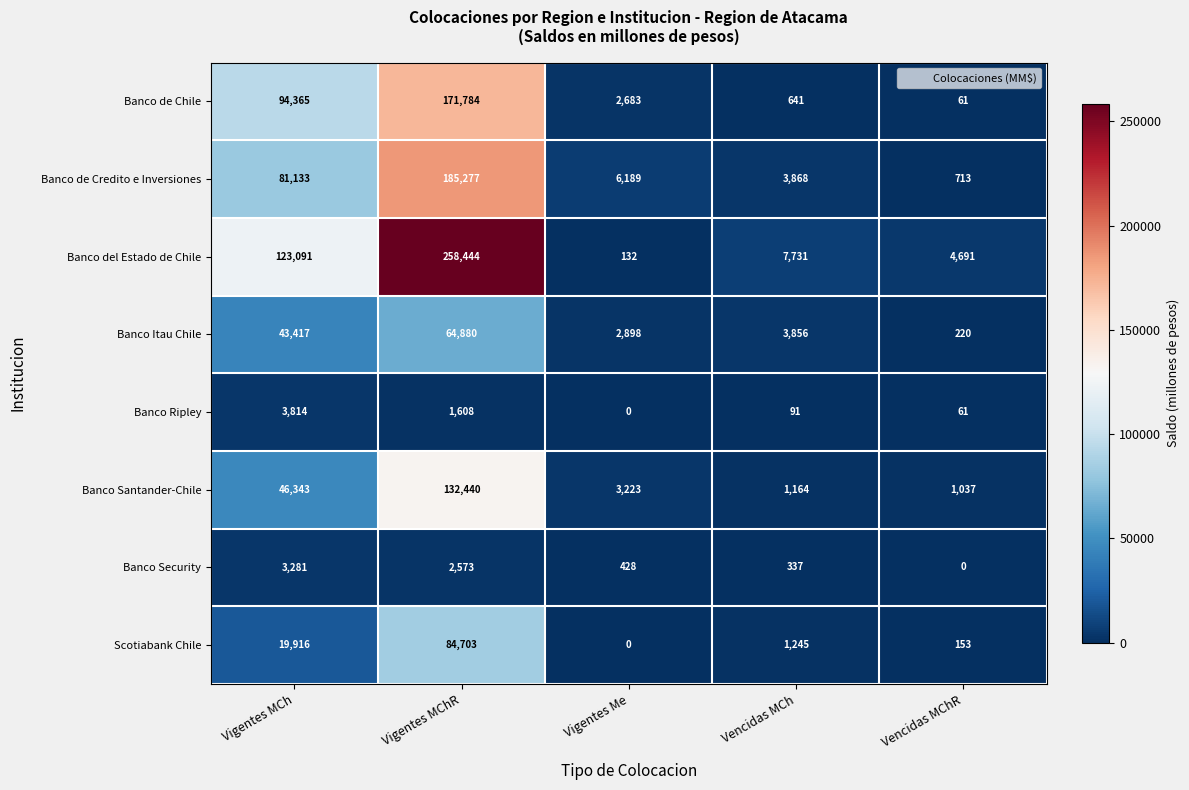

Which series has the largest range (max minus min)?

Banco del Estado de Chile